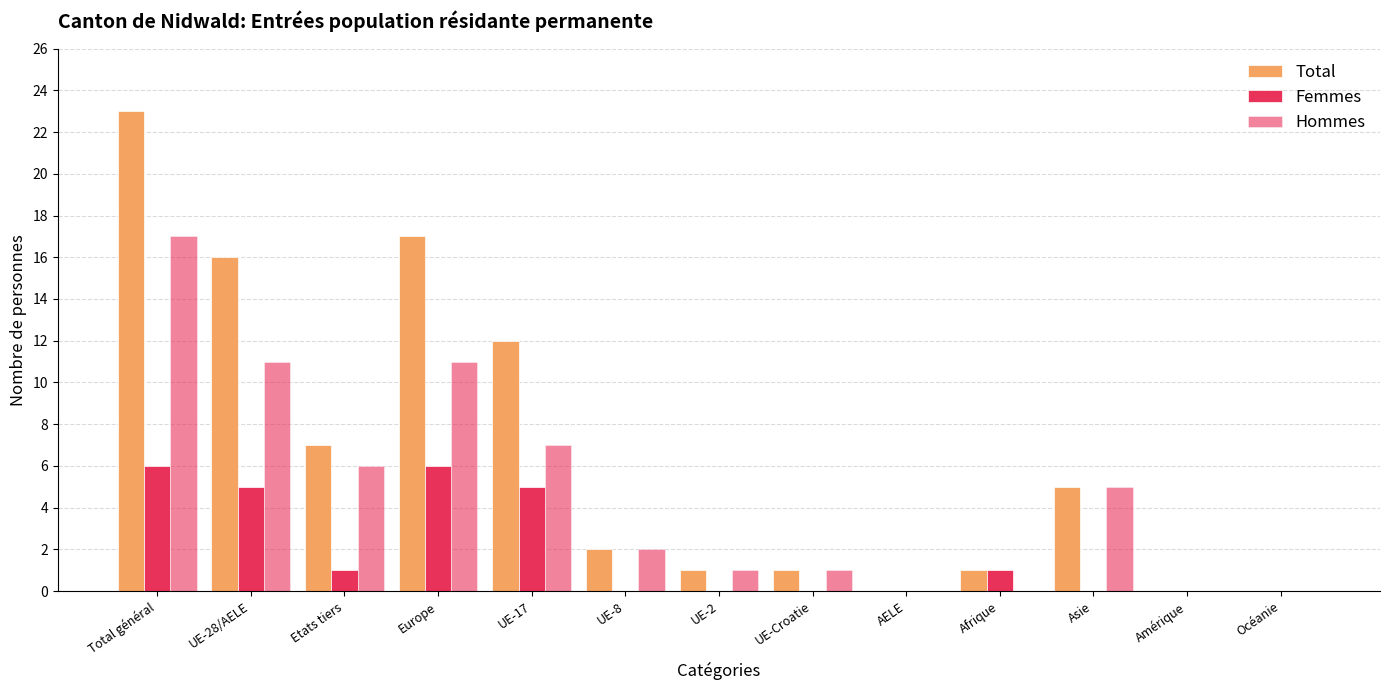

The Total series shows 8 at Europe. True or false?

False